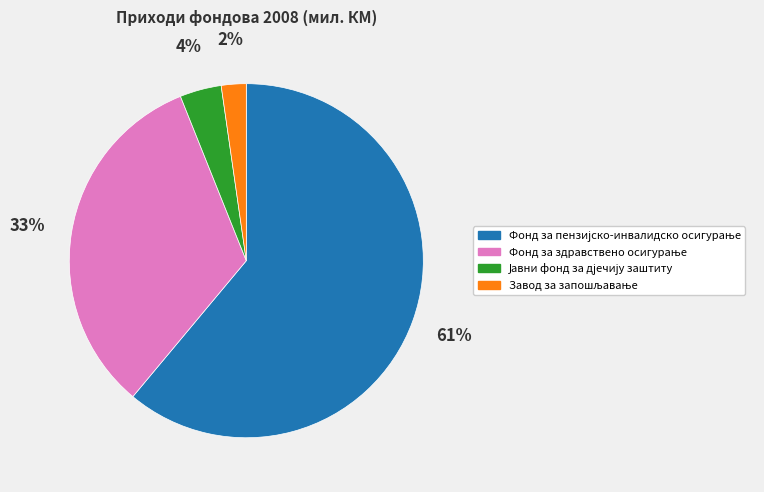

Is there any slice that represents more than half of the pie?

Yes